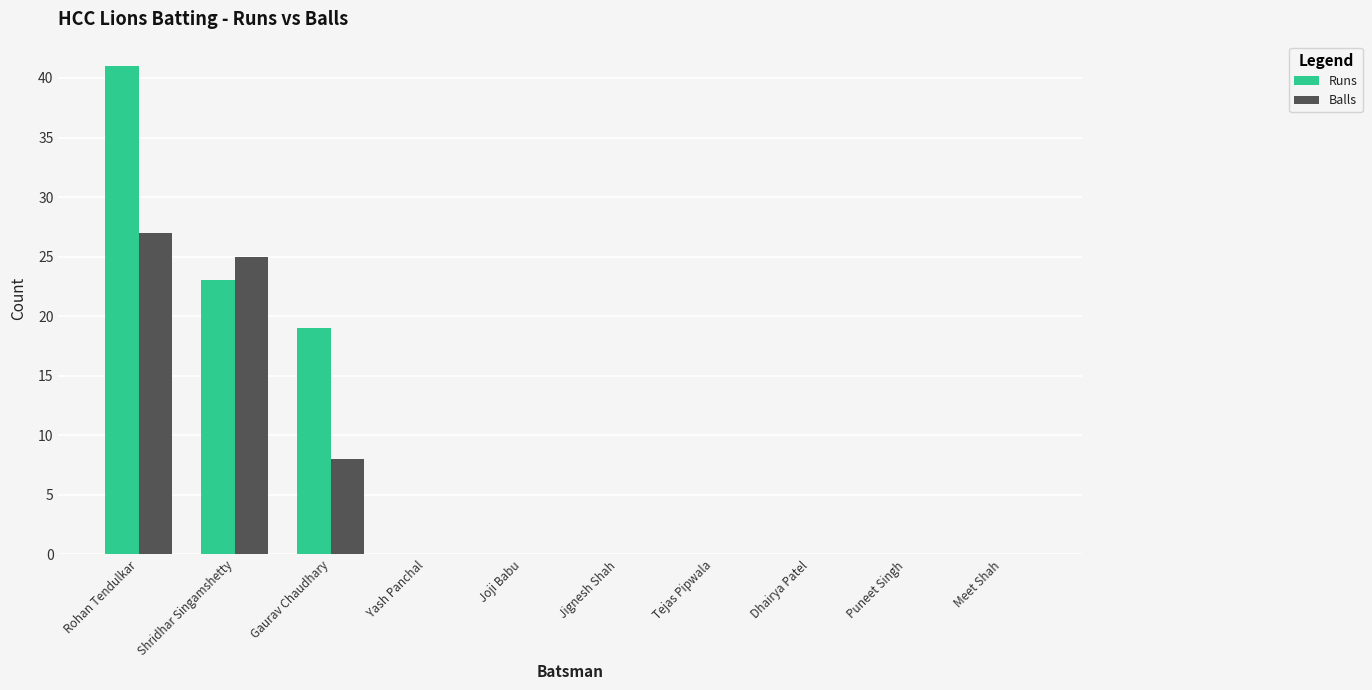

True or false: Runs has a value of 26 at Rohan Tendulkar.

False